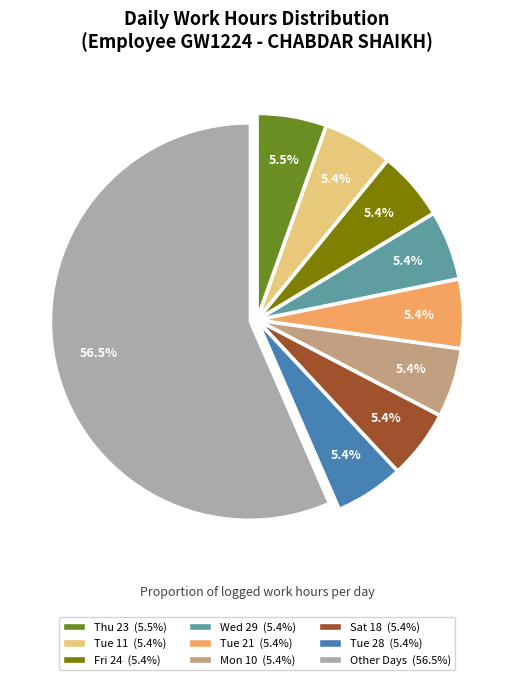

Is there a majority slice in this chart?

Yes